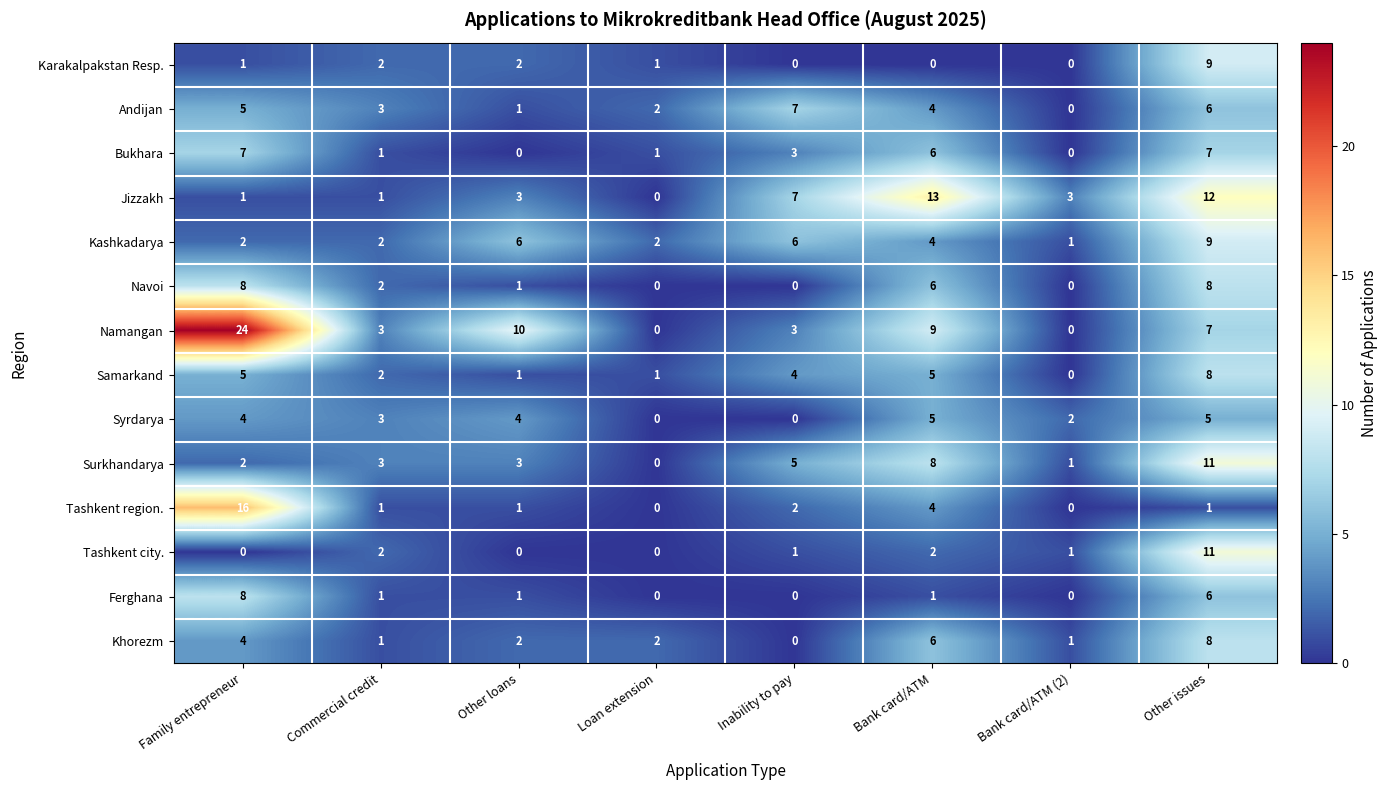

Count the Khorezm values in the range 1 to 6.

6